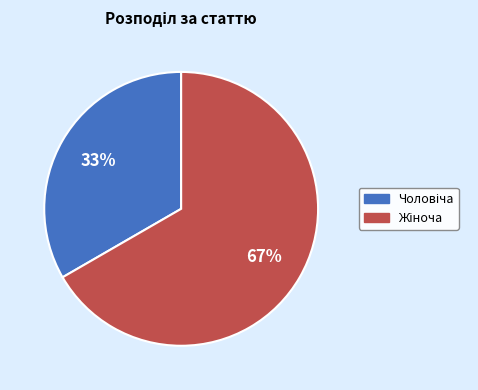

Is there a majority slice in this chart?

Yes